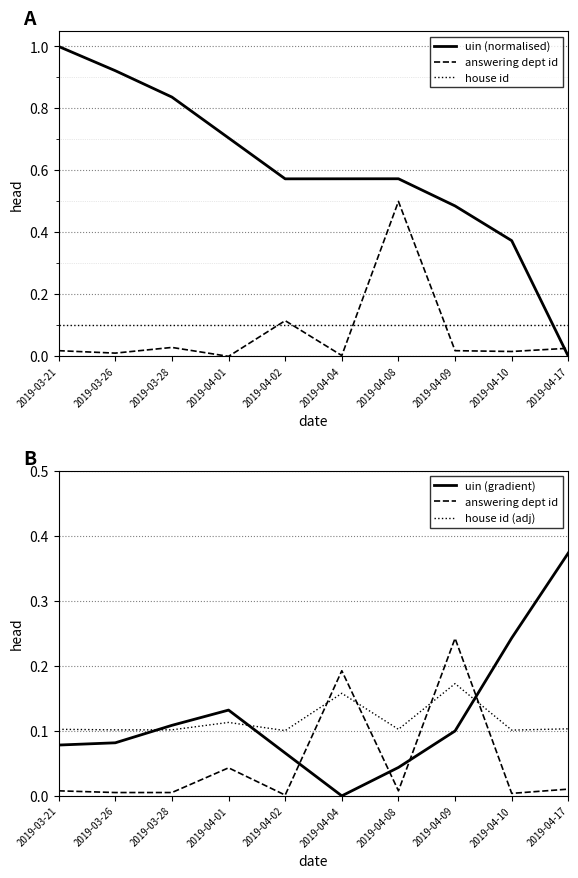

How many intersections are there between uin (gradient) and uin (normalised)?

1